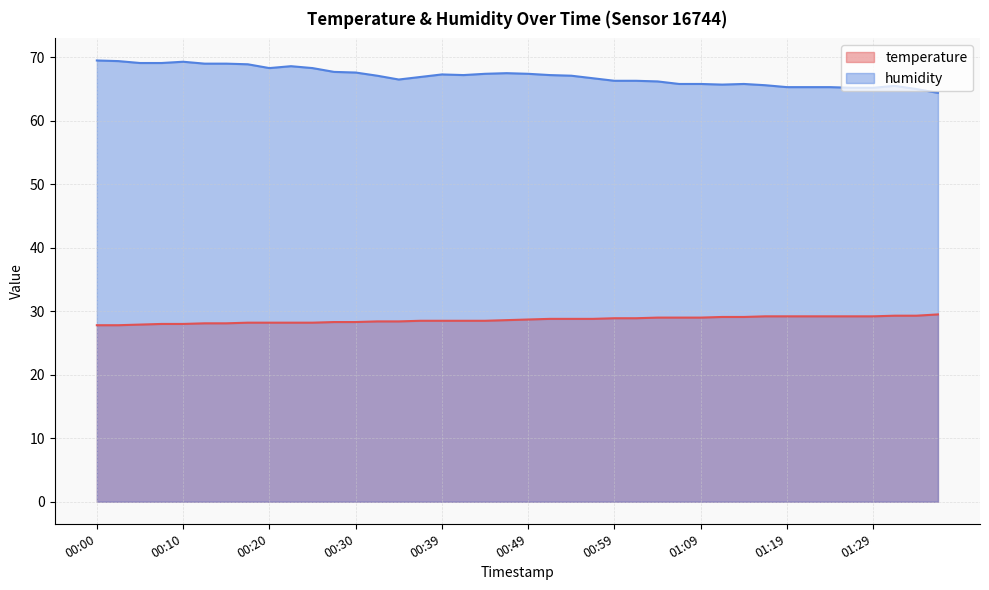

What is the spread (max minus min) of values at 01:14?

36.7